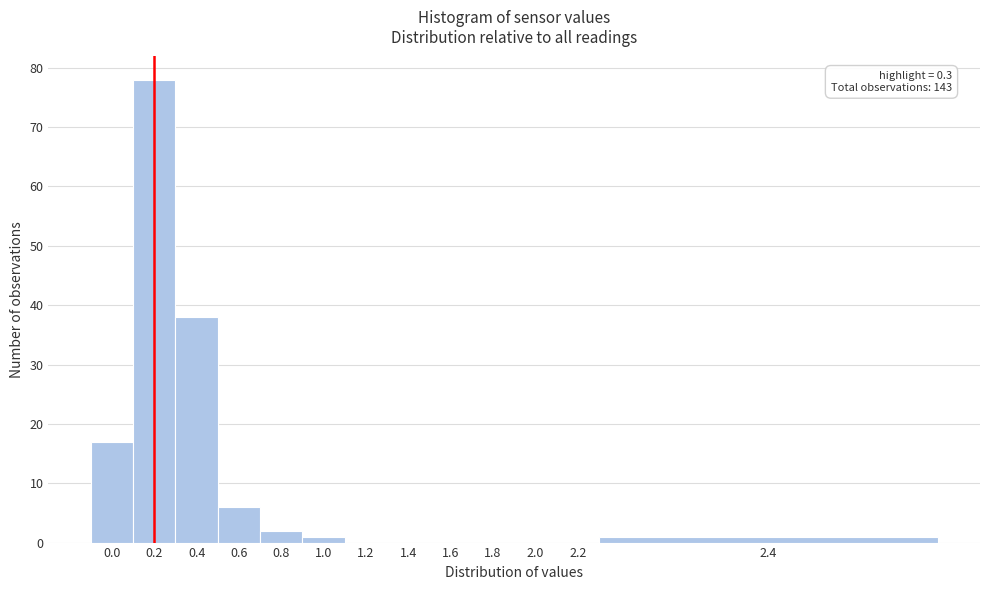

Reading left to right, extract all data points from this chart.

0.0=17	0.2=78	0.4=38	0.6=6	0.8=2	1.0=1	1.2=0	1.4=0	1.6=0	1.8=0	2.0=0	2.2=0	2.4=1